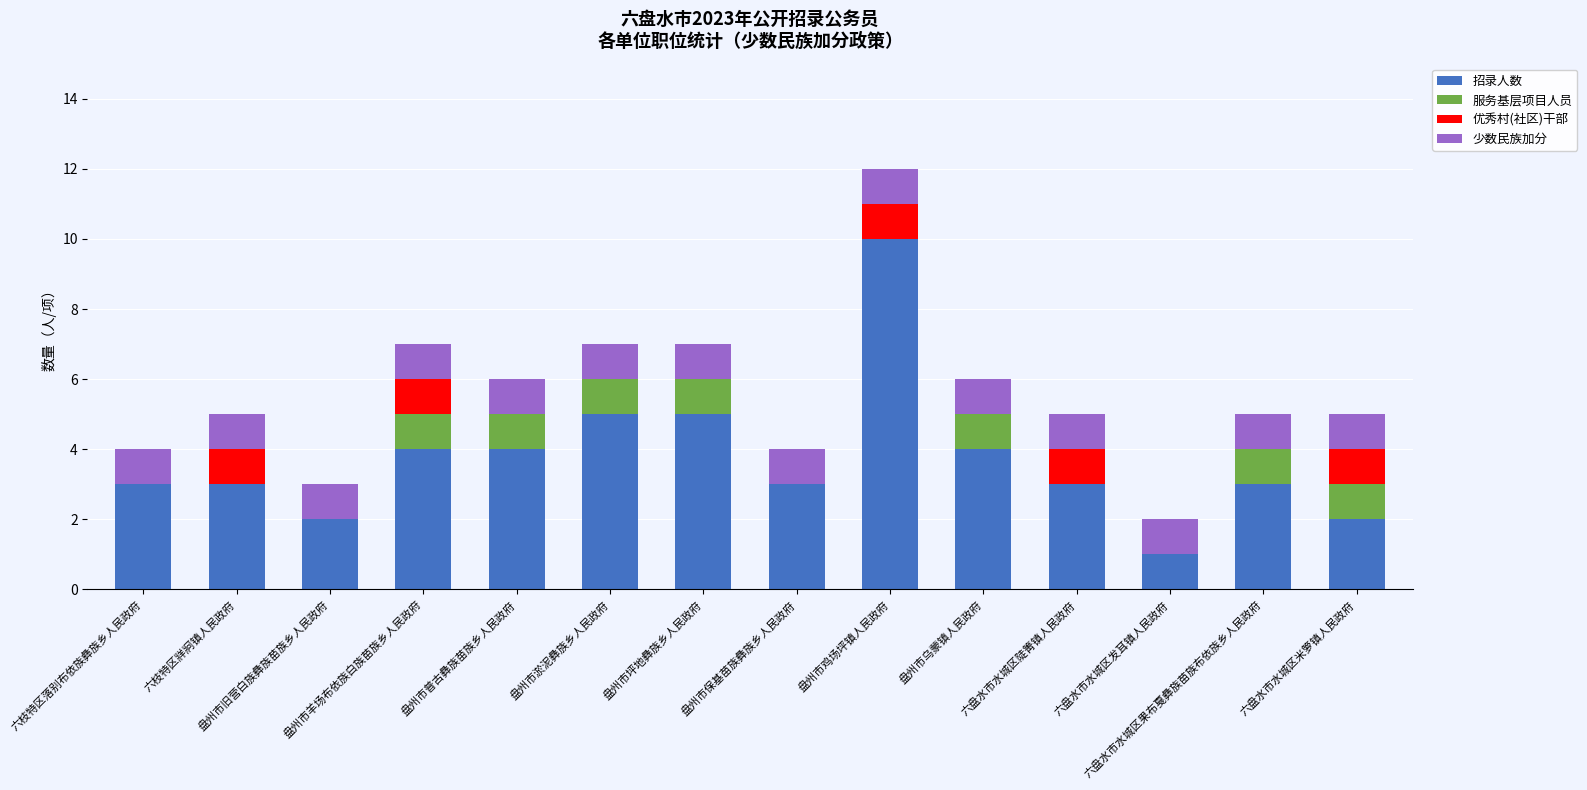

What is the highest value of the 招录人数 series?

10